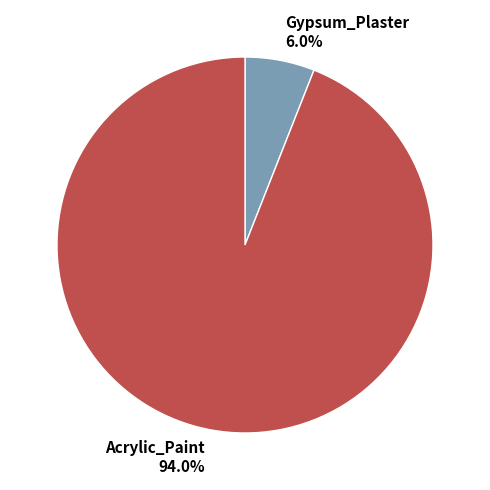

Which category has the smallest portion of the pie?

Gypsum_Plaster